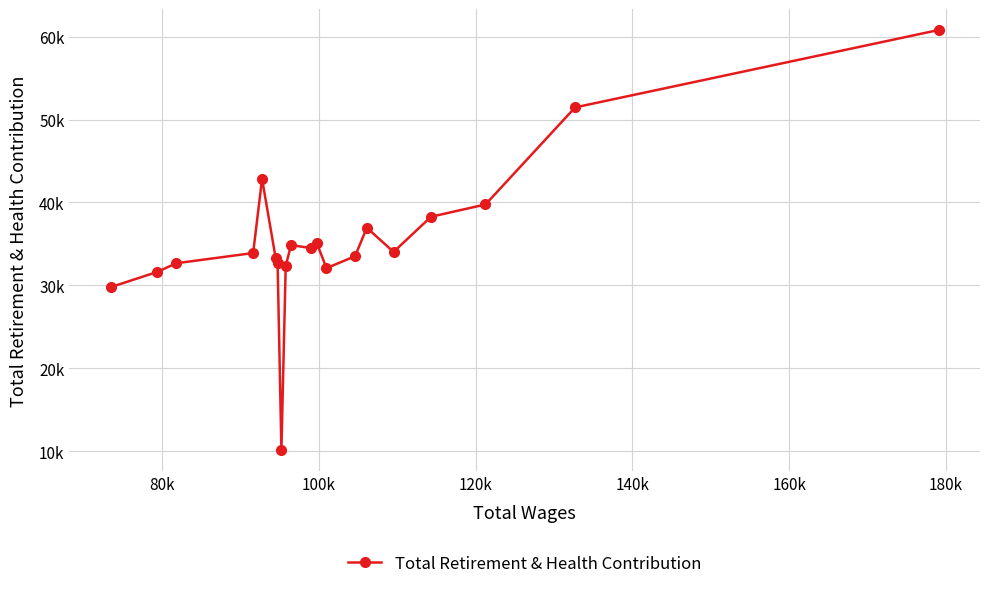

How many interior local peaks (higher than both neighbors) does the data have?

4